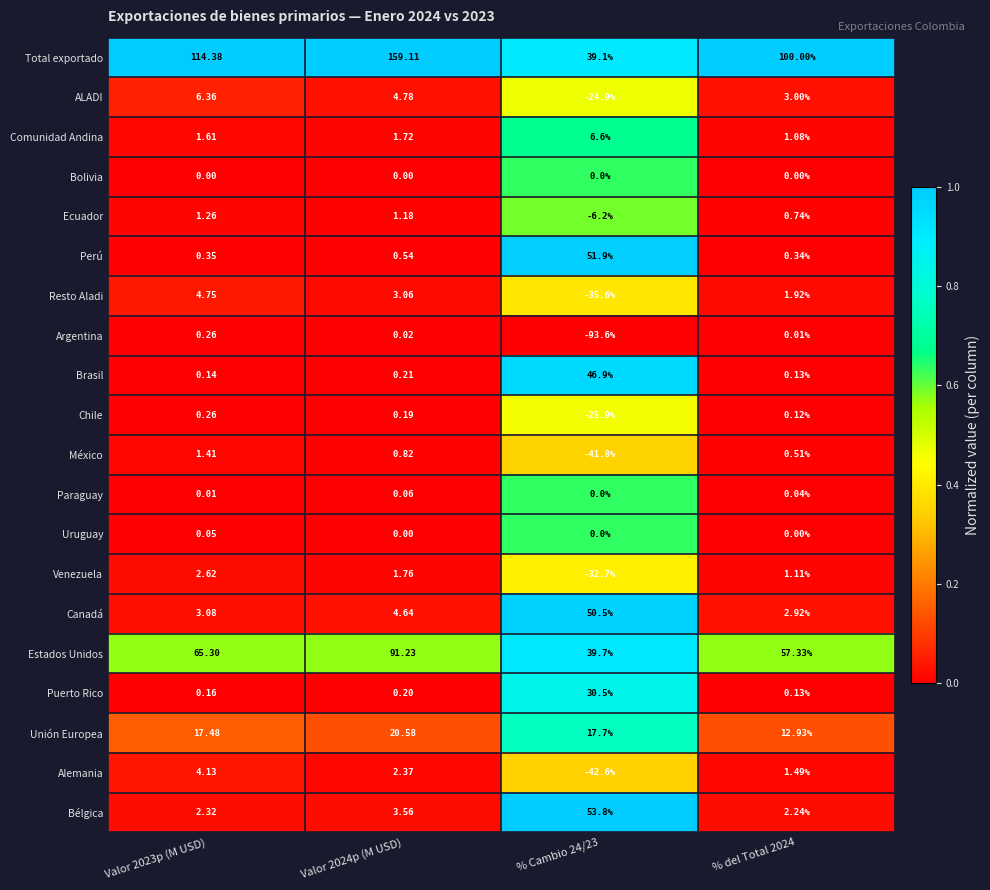

Is the value of Brasil at Valor 2023p (M USD) greater than the value of Comunidad Andina at Valor 2024p (M USD)?

No